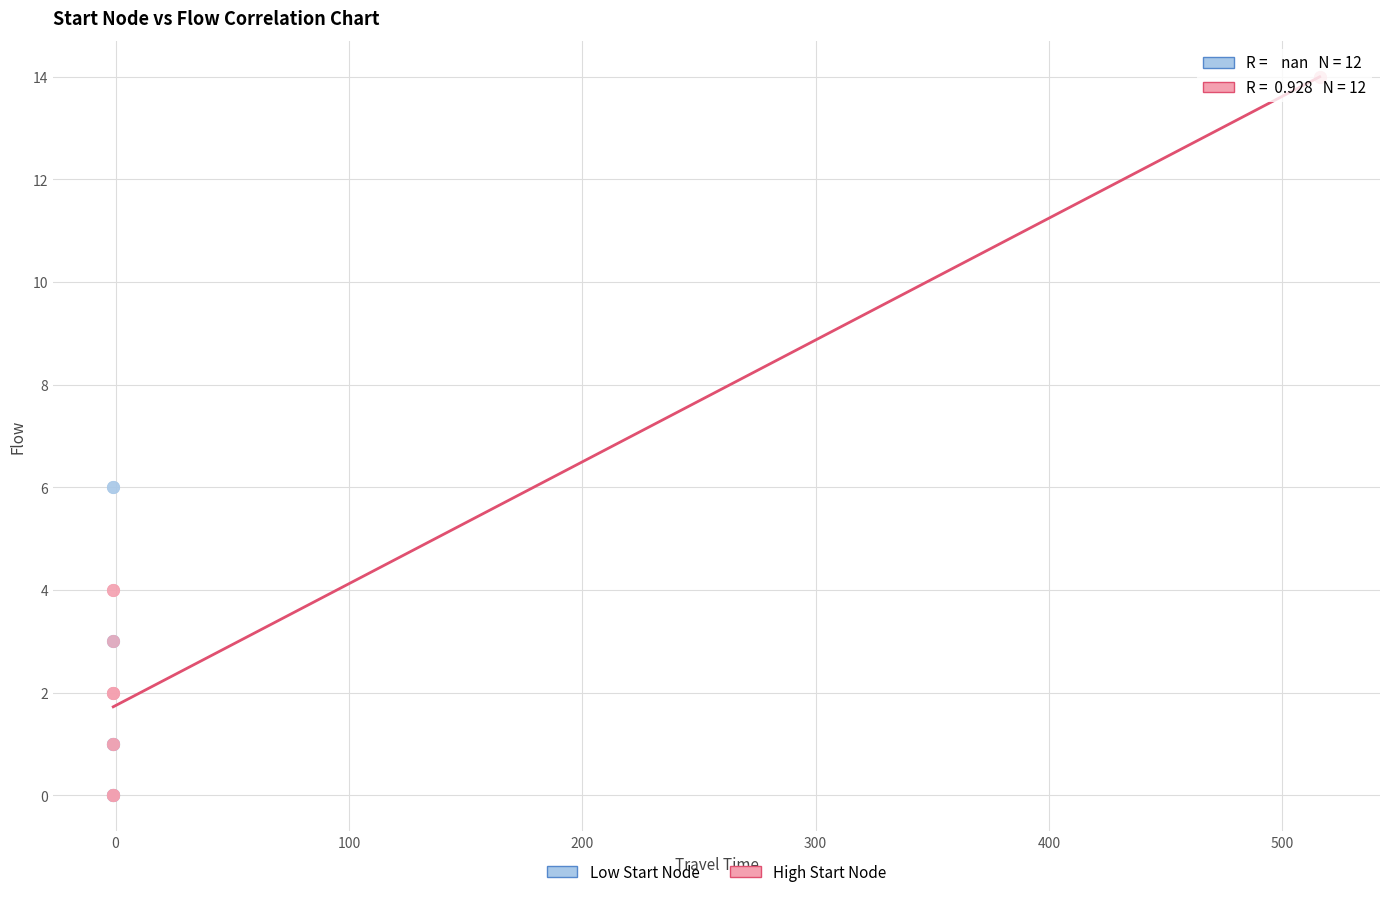

Which series reaches the maximum Y coordinate?

High Start Node